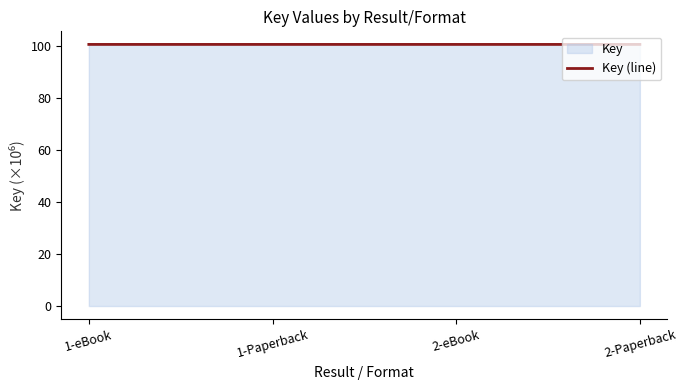

List the labels in order of value, smallest first.

2-eBook, 2-Paperback, 1-eBook, 1-Paperback